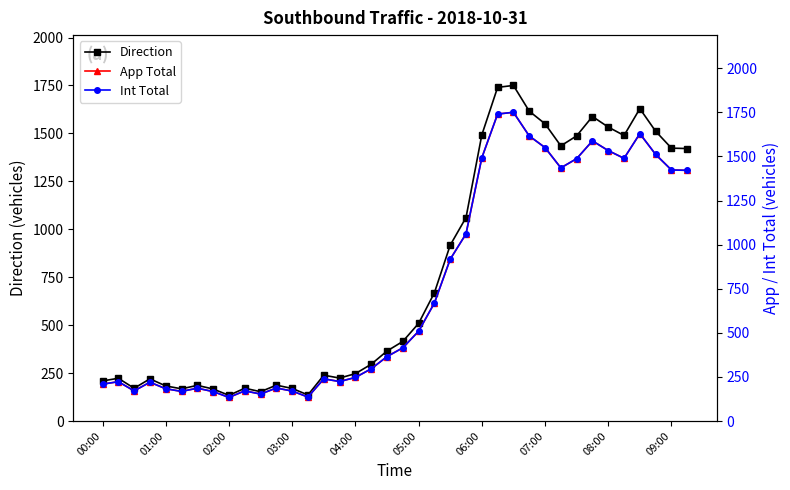

At how many categories does at least one series exceed 988?

15